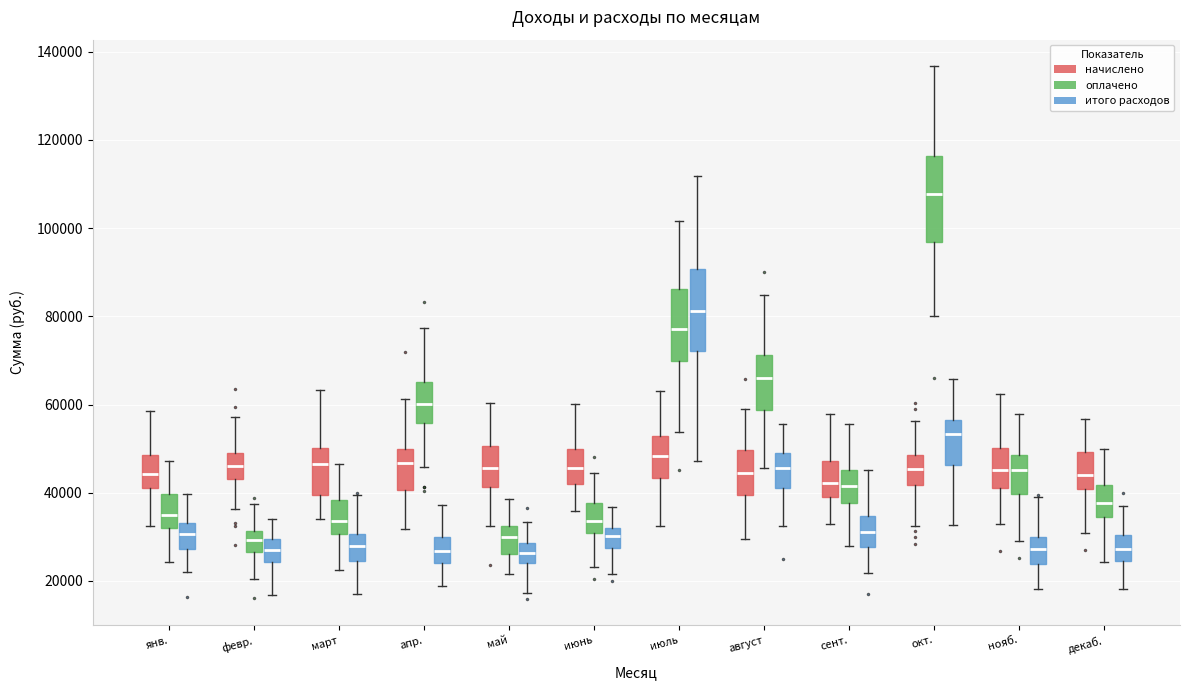

Where is the upper edge of the box for февр. (оплачено) on the y-axis? The values are not printed on the chart, so give them approximately, as read against the axis.

32000